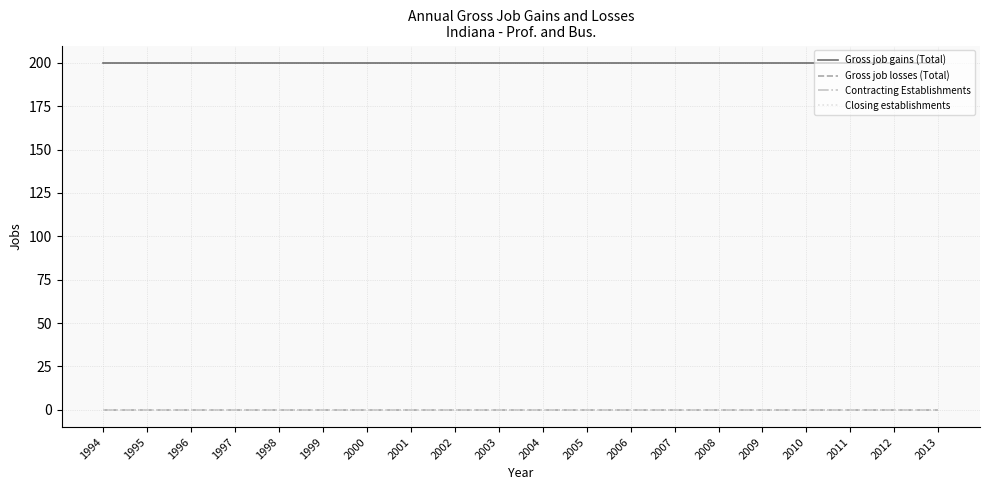

True or false: Gross job gains (Total) has more than 1 interior local peaks.

False